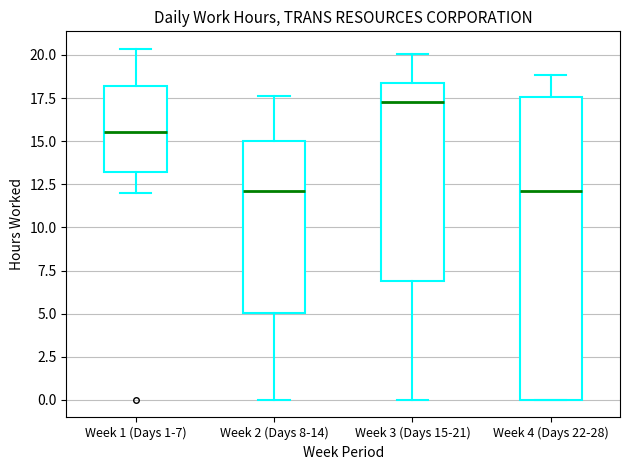

Comparing the boxes themselves (not the whiskers), which one is the tallest?

Week 4 (Days 22-28)